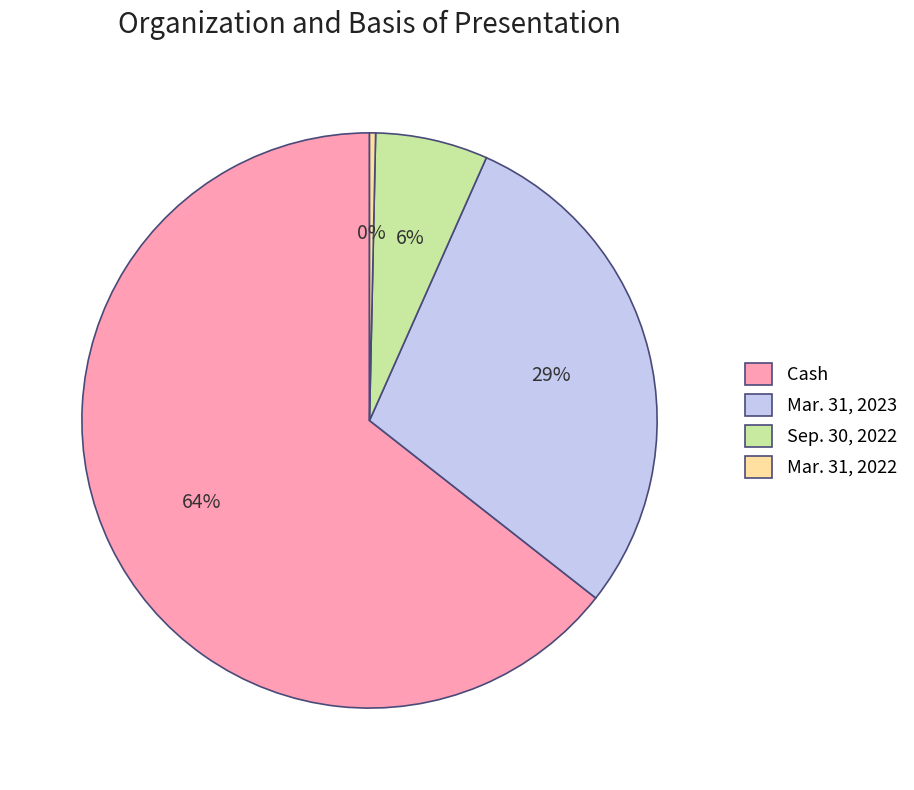

Does any single category account for the majority?

Yes